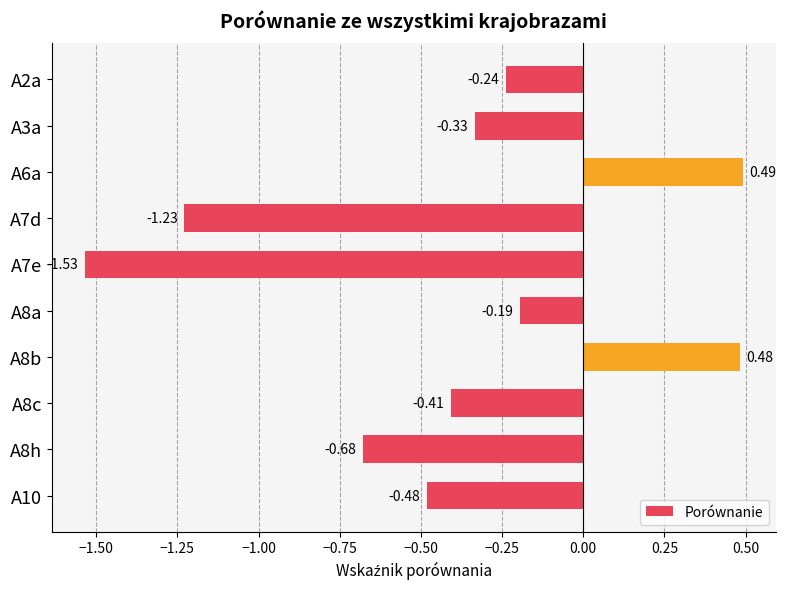

What is the change in value from A7e to A8b?

+2.0